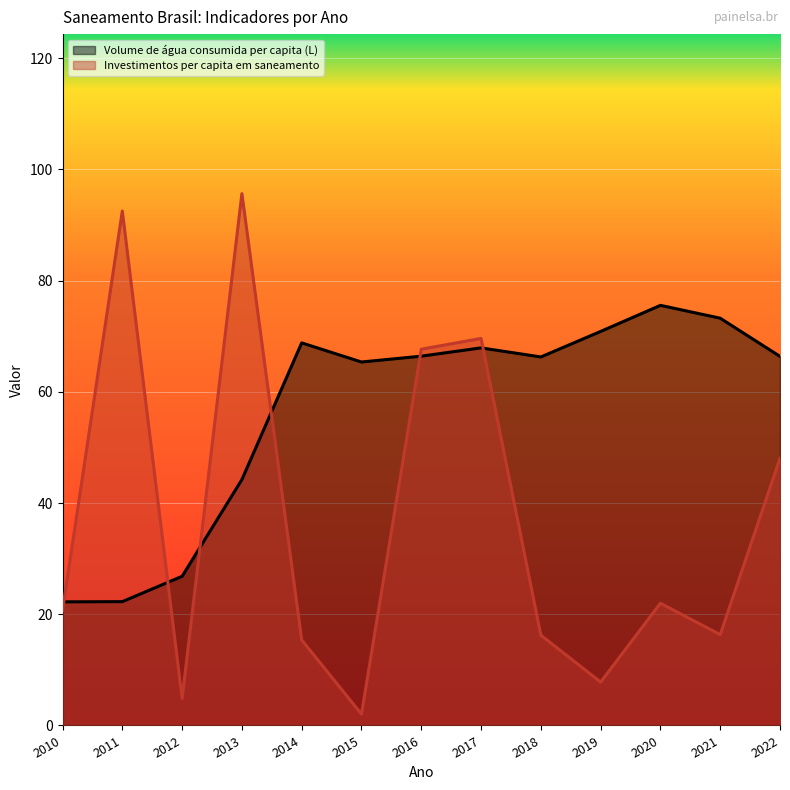

What is the difference between the second highest and minimum values in the Investimentos per capita em saneamento series?

90.5